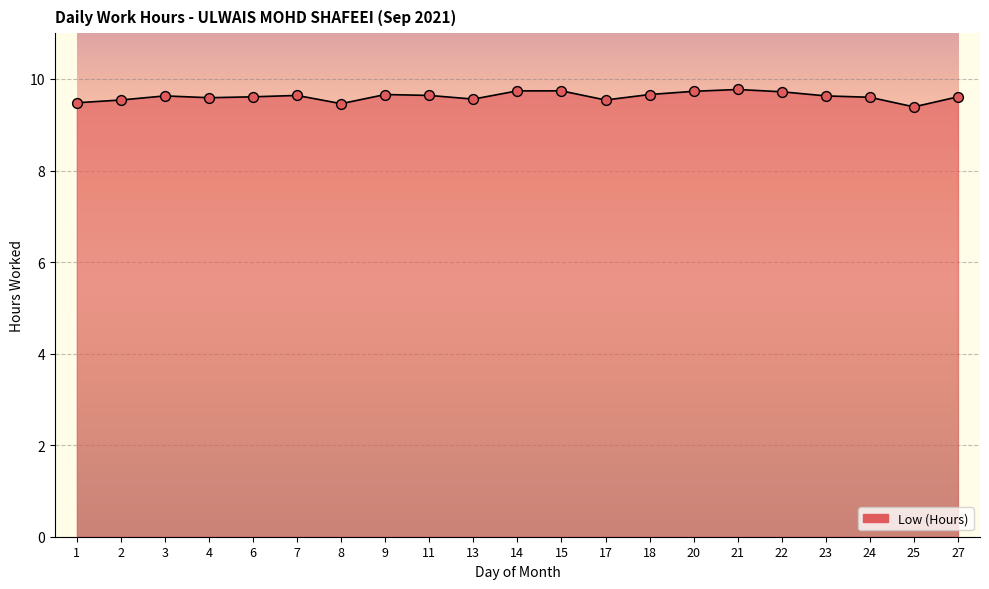

Approximately how many times larger is the value at 13 compared to 3?

1.0